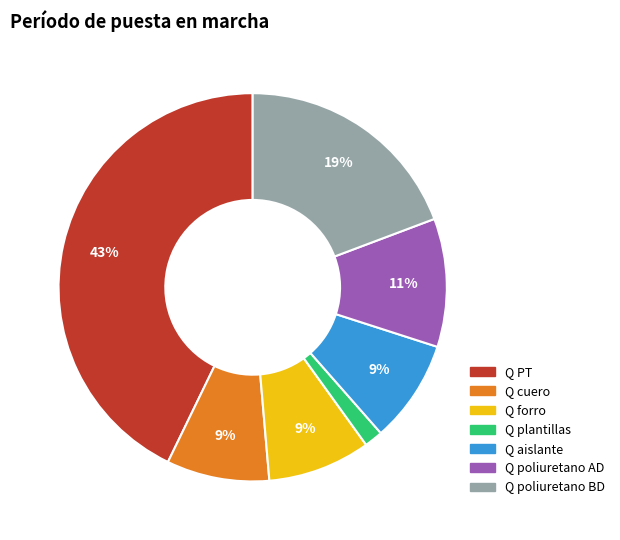

How many segments does this pie chart have?

7